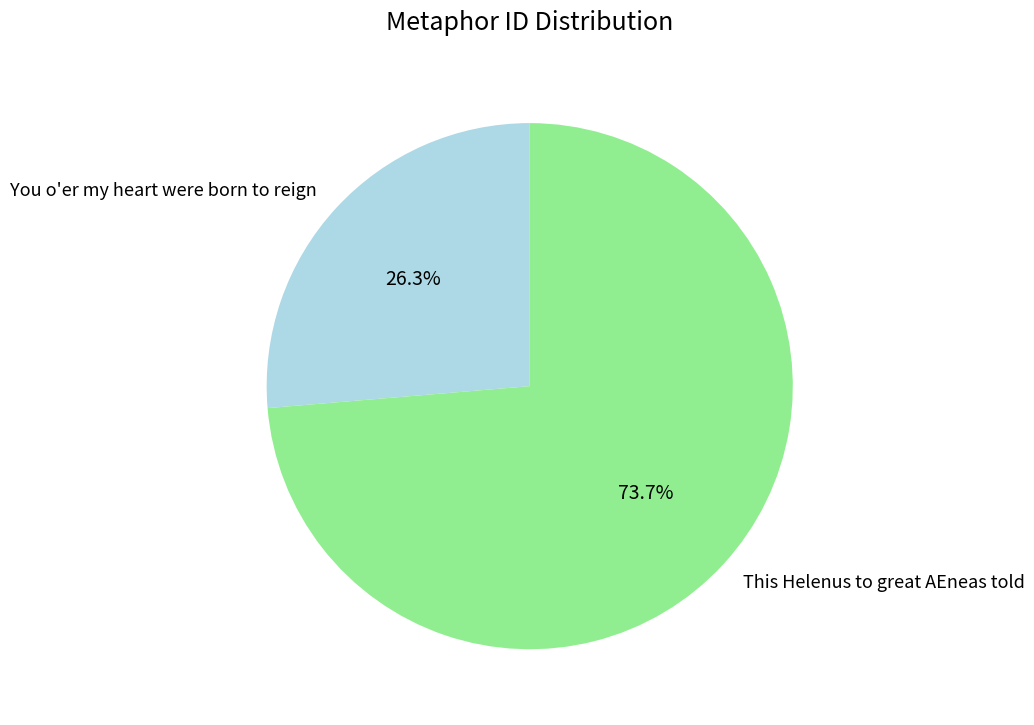

To the nearest percent, what is the difference between the You o'er my heart were born to reign and This Helenus to great AEneas told slice percentages?

47%